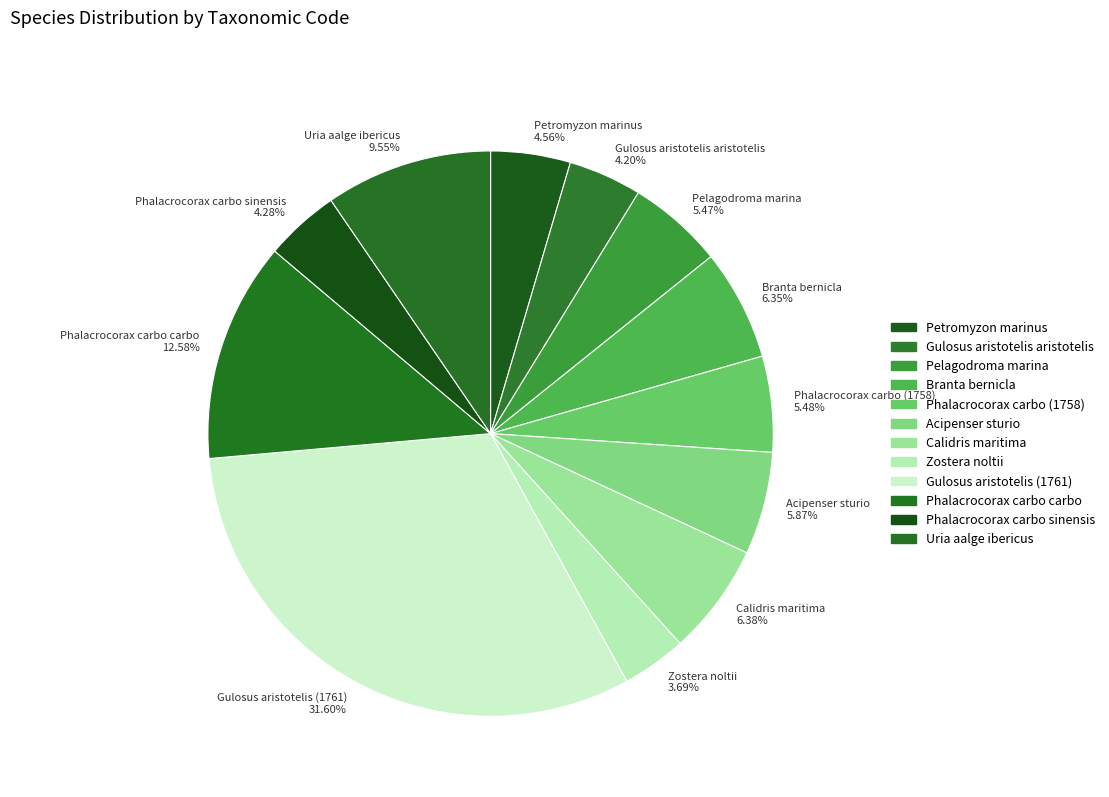

What is the largest slice in the pie chart?

Gulosus aristotelis (1761)